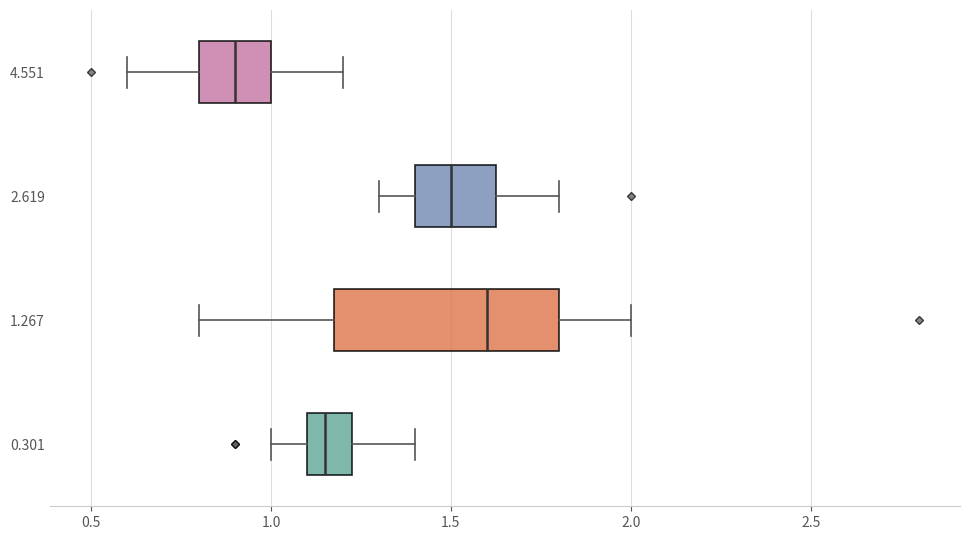

Which box is the widest, from its left edge to its right edge?

1.267